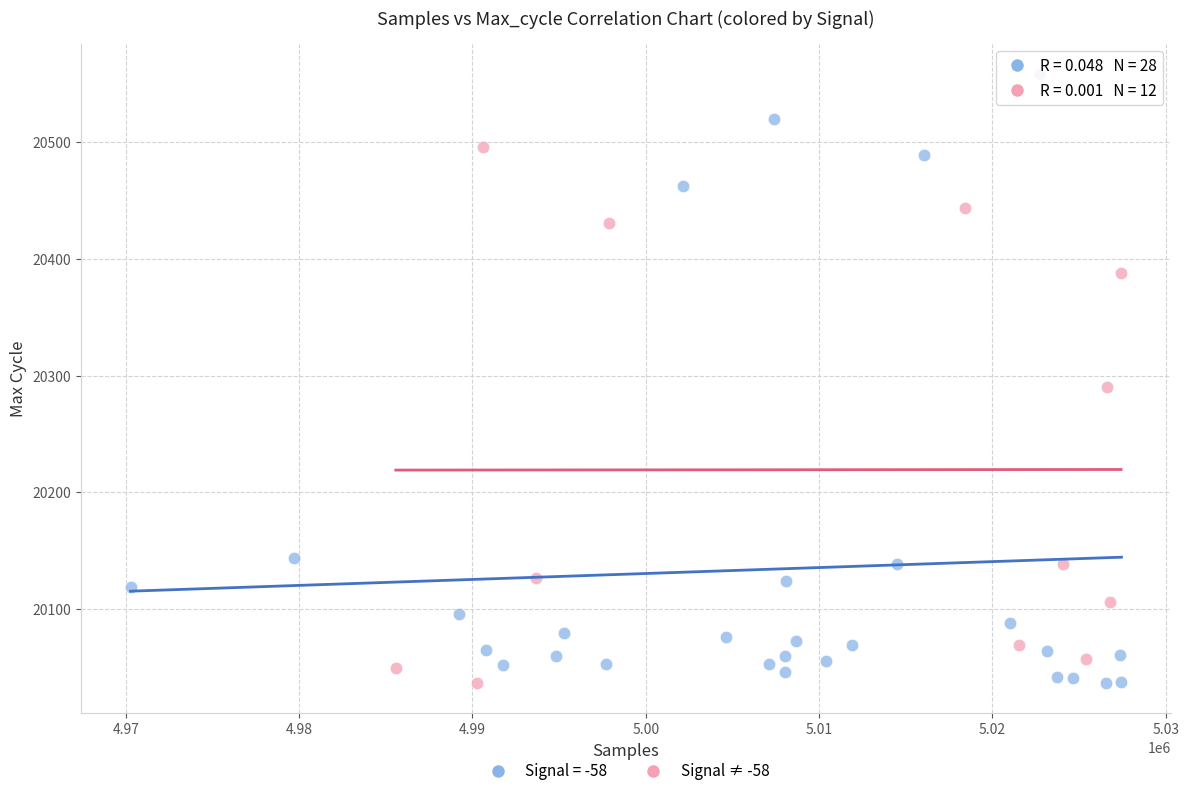

Which series has the largest Y range (max minus min)?

Signal = -58